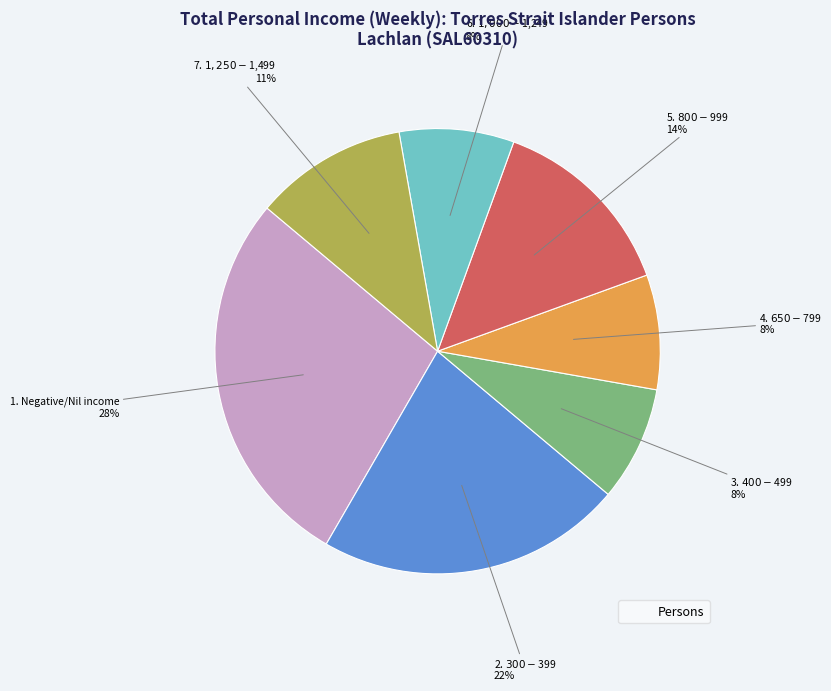

Does any single category account for the majority?

No